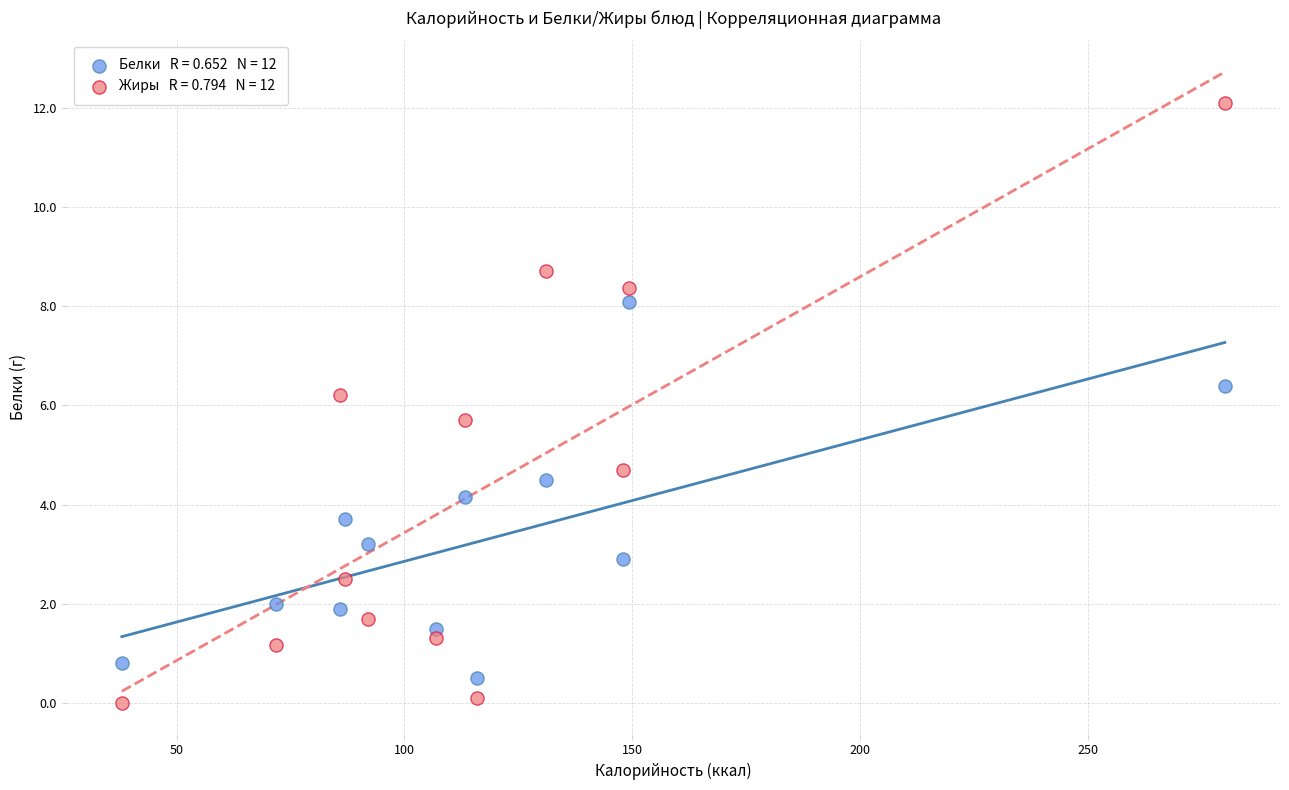

Across all data points, what is the range of X values (max minus min)?

242.0